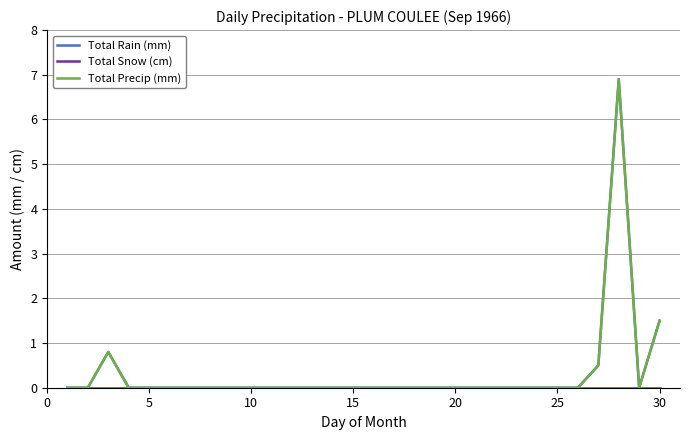

Does the chart display data point markers on the line(s)?

No